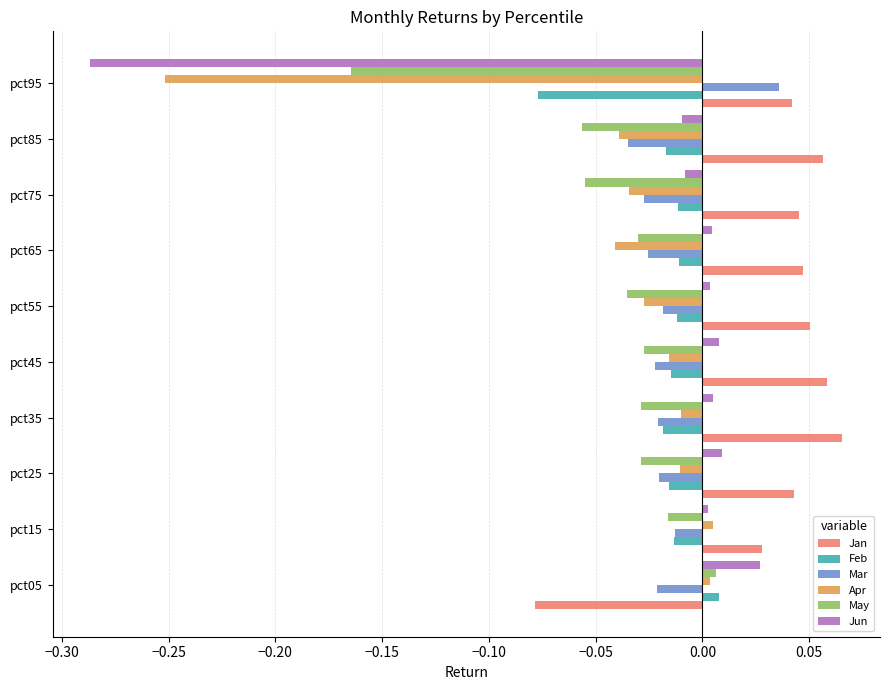

The value of Jun at pct45 is 0.0. True or false?

True